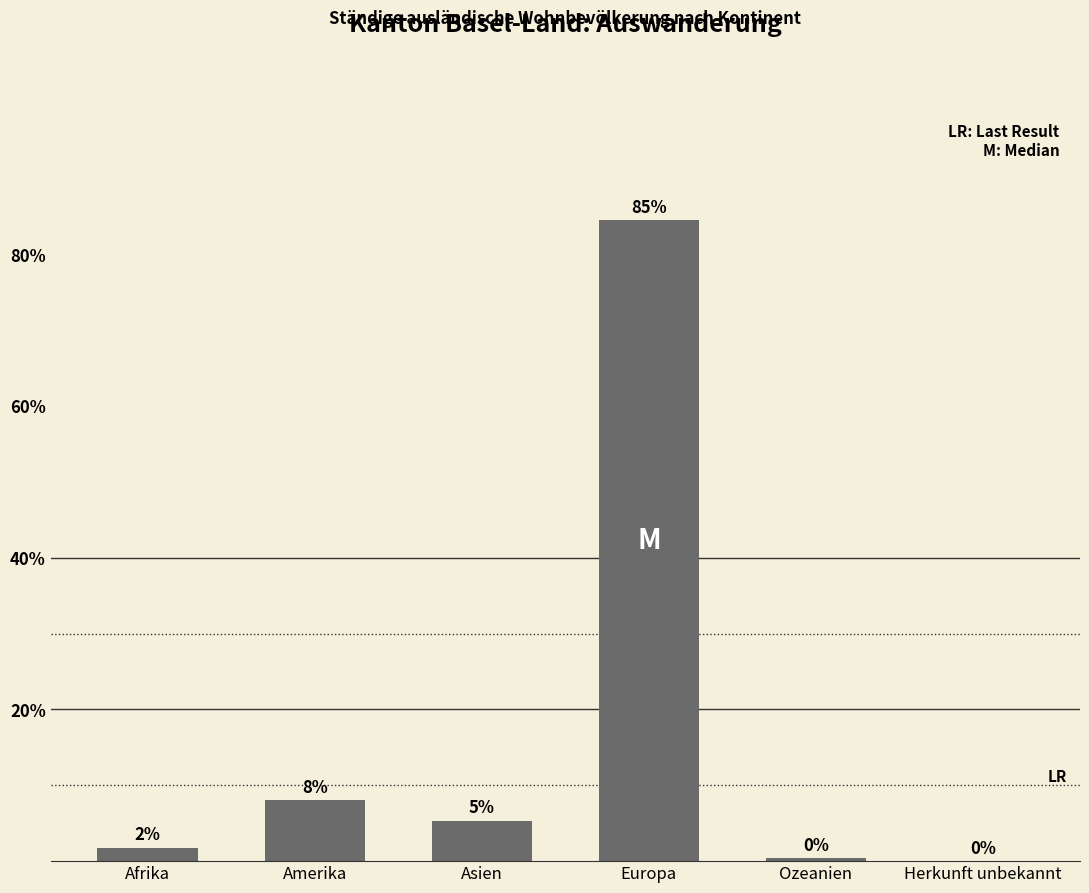

Are the bars horizontal?

No